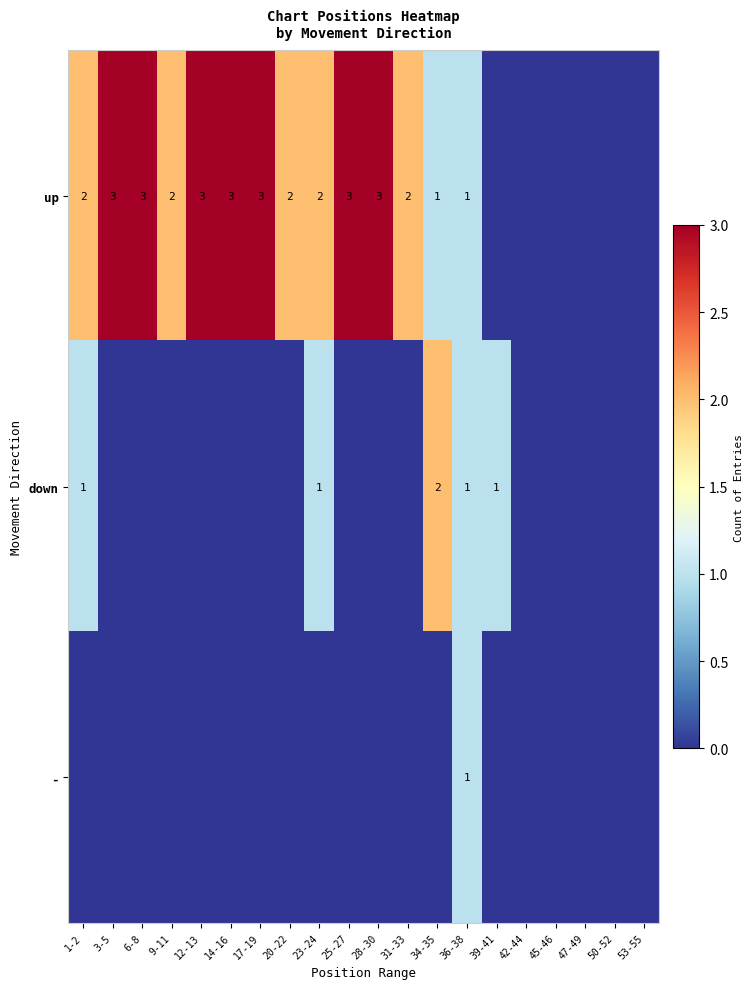

The value of down at 23-24 is 2. True or false?

False